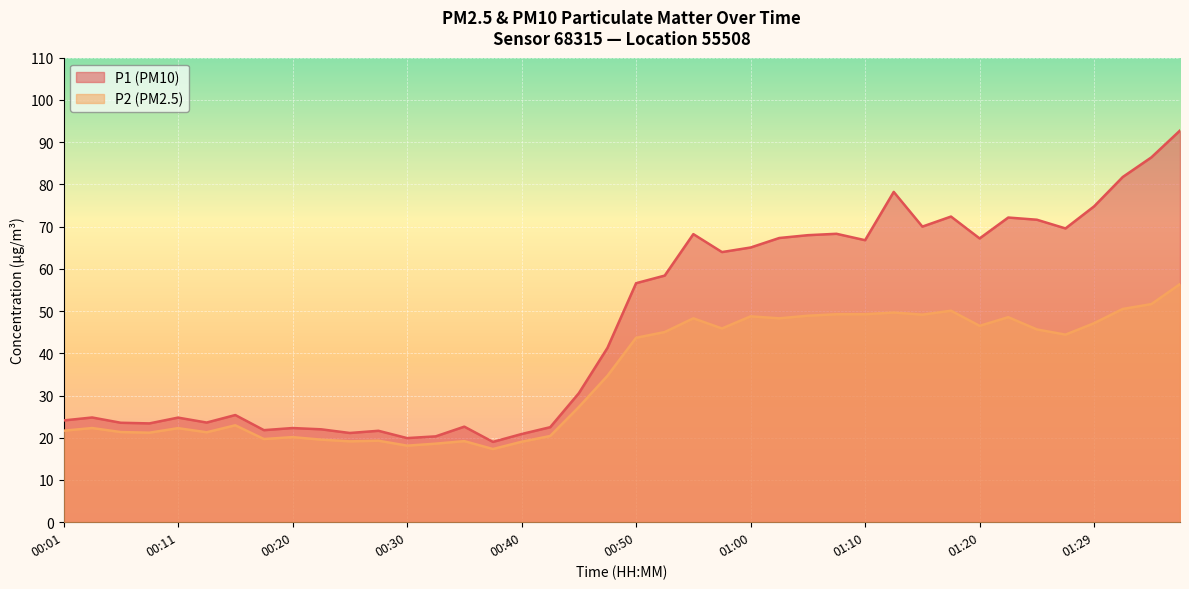

At which category is the sum across all series the highest?

01:37